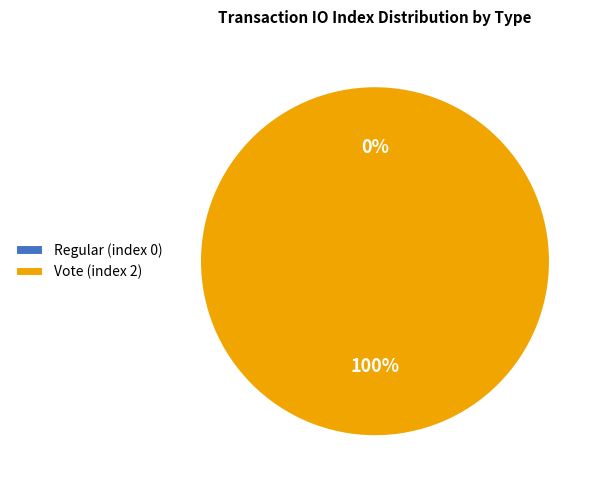

Does Vote (index 2) represent more than half of the total?

Yes